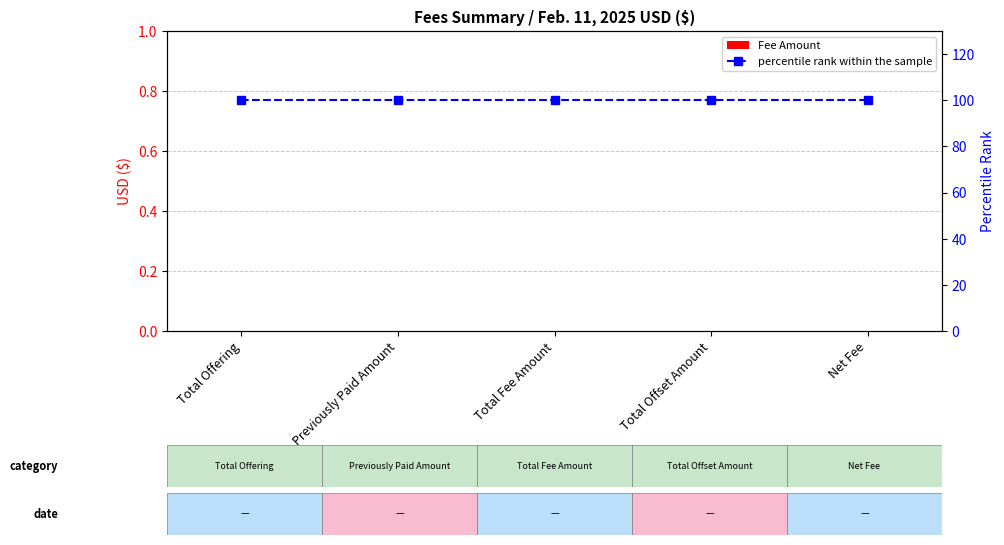

Between Total Offering and Previously Paid Amount, which is larger?

Total Offering